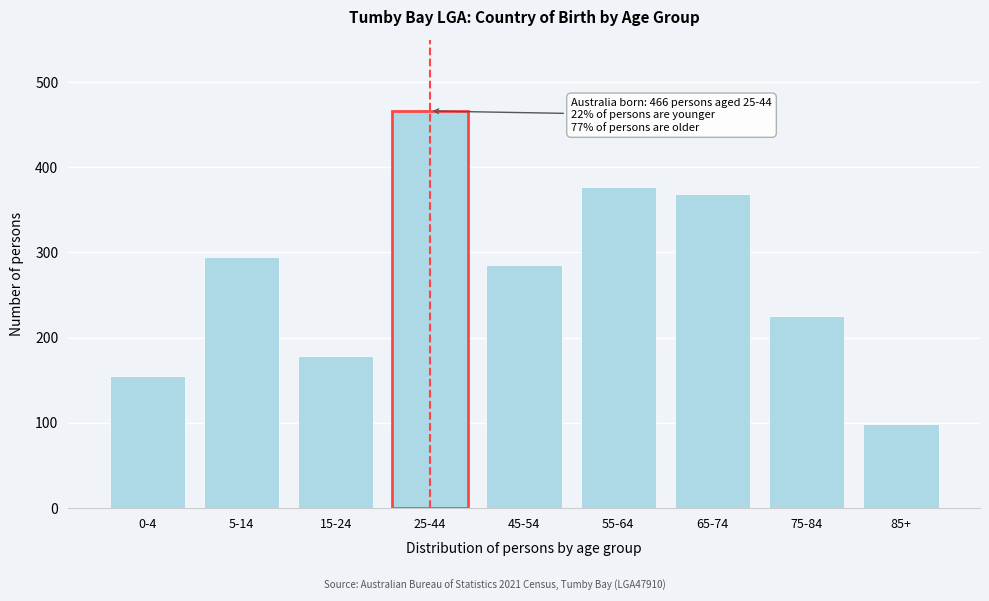

Reading left to right, transcribe all the data shown in this chart.

155	295	179	466	285	377	369	226	99